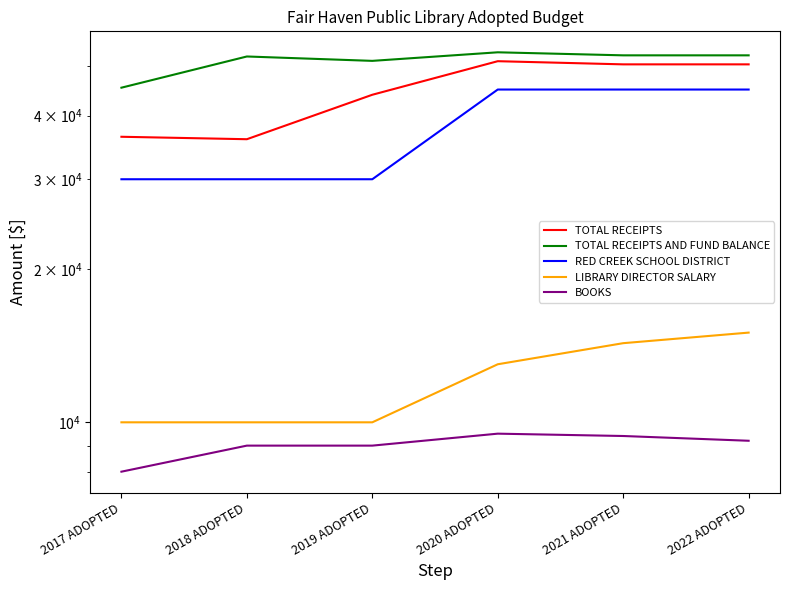

Which series has the largest total across all categories?

TOTAL RECEIPTS AND FUND BALANCE